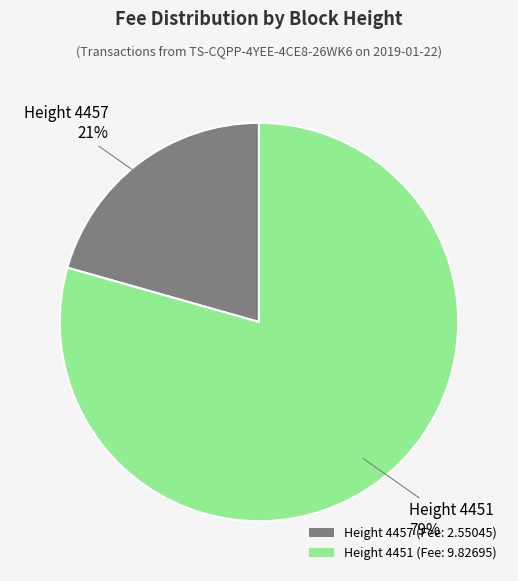

Which slice is the smallest?

Height 4457 (Fee: 2.55045)